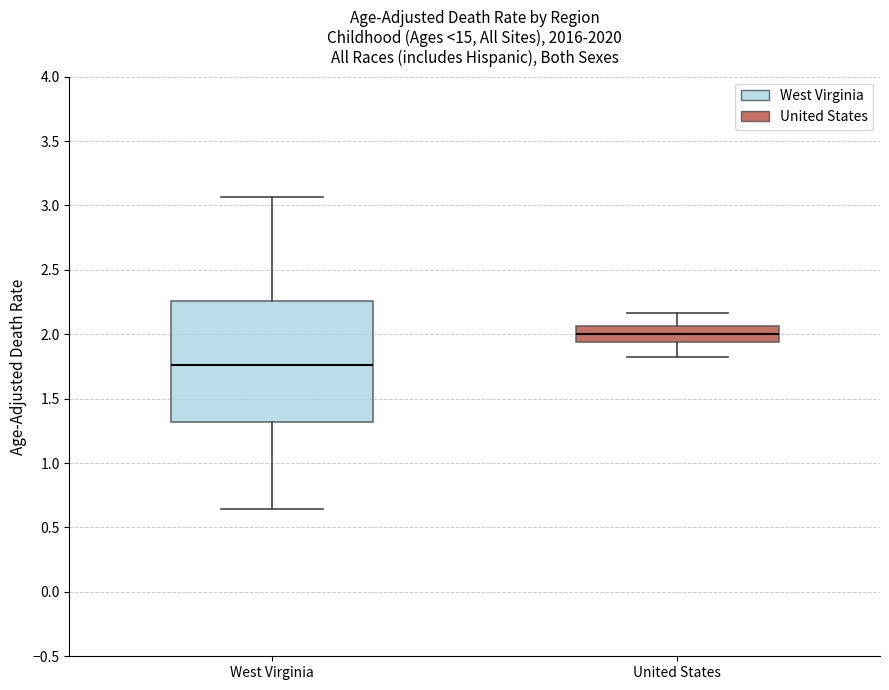

Reading left to right, transcribe this box plot: for each box, give where its median line is, the range the box spans, and where its two whiskers end, as read against the y-axis. The values are not printed on the chart, so give them approximately, as read against the axis.

West Virginia: median 1.75, box 1.30 to 2.25, whiskers 0.65 to 3.05
United States: median 2.00, box 1.95 to 2.05, whiskers 1.80 to 2.15